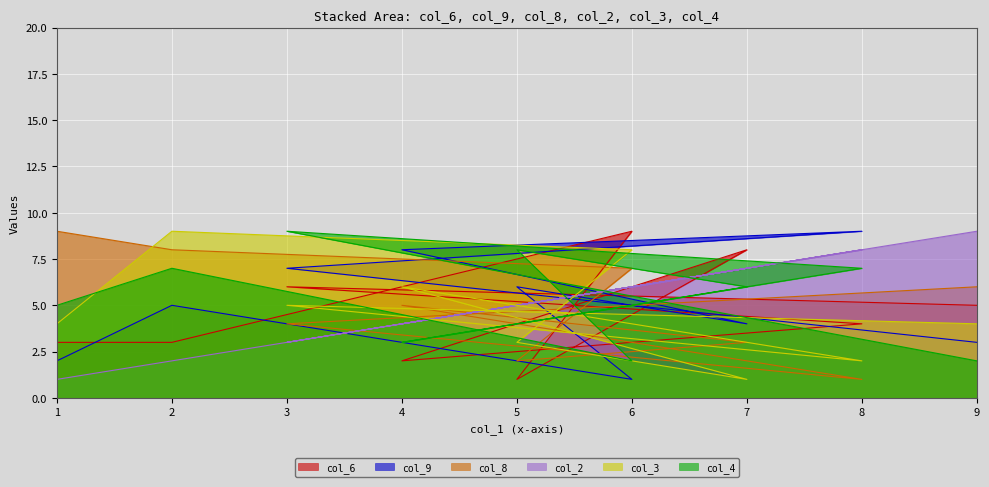

How many values in the col_2 series exceed 5?

4